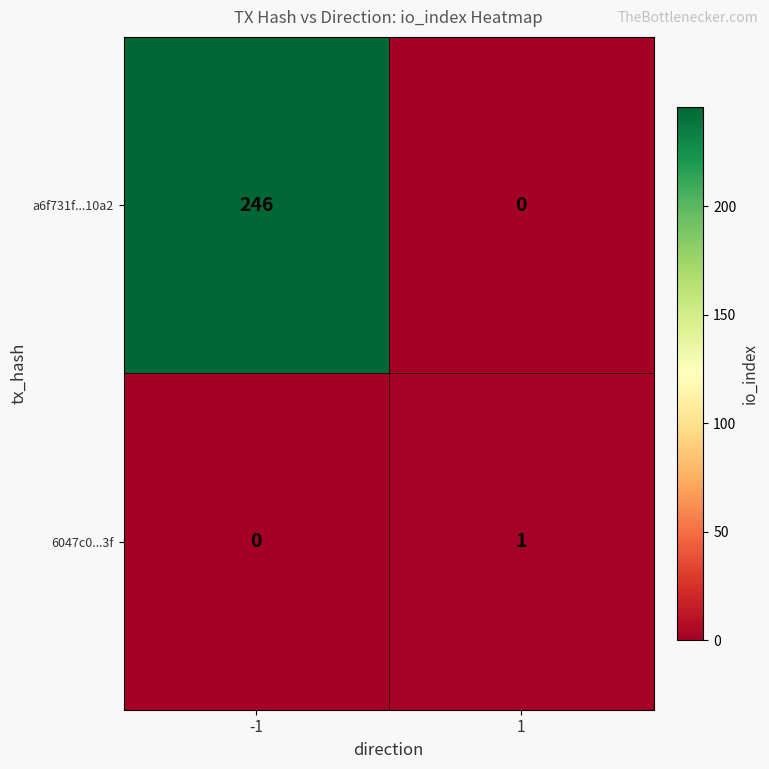

Reading right to left, extract all data points from this chart.

a6f731f...10a2: 1=0	-1=246
6047c0...3f: 1=1	-1=0